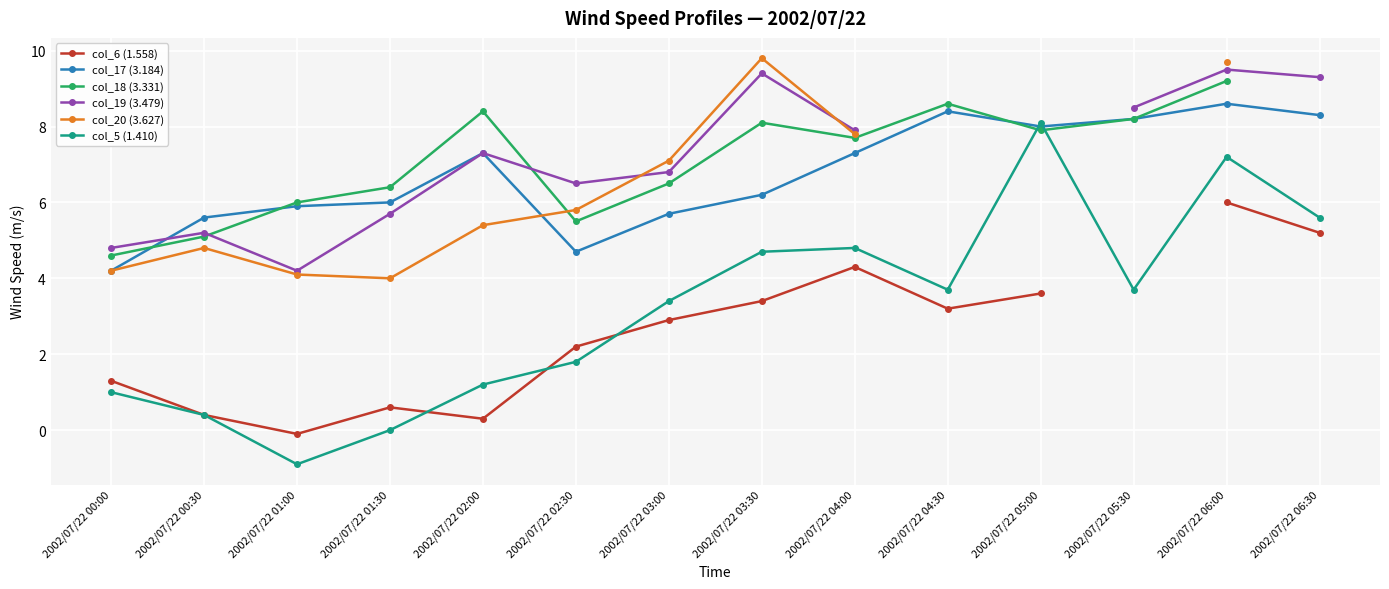

What is the sum of the col_20 (3.627) values at 2002/07/22 01:00 and 2002/07/22 04:00?

11.9